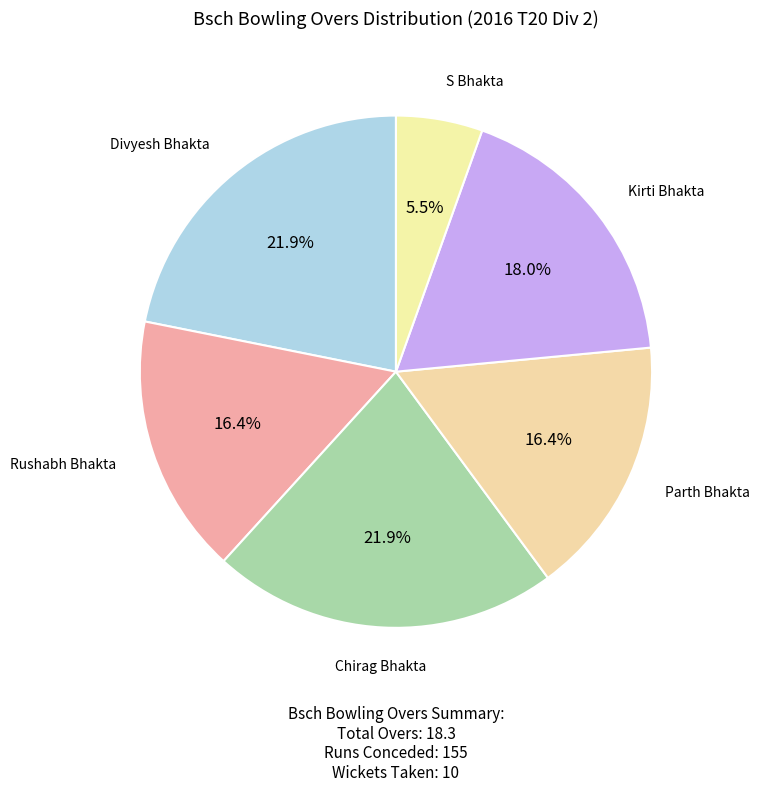

Which has a higher value, S Bhakta or Parth Bhakta?

Parth Bhakta